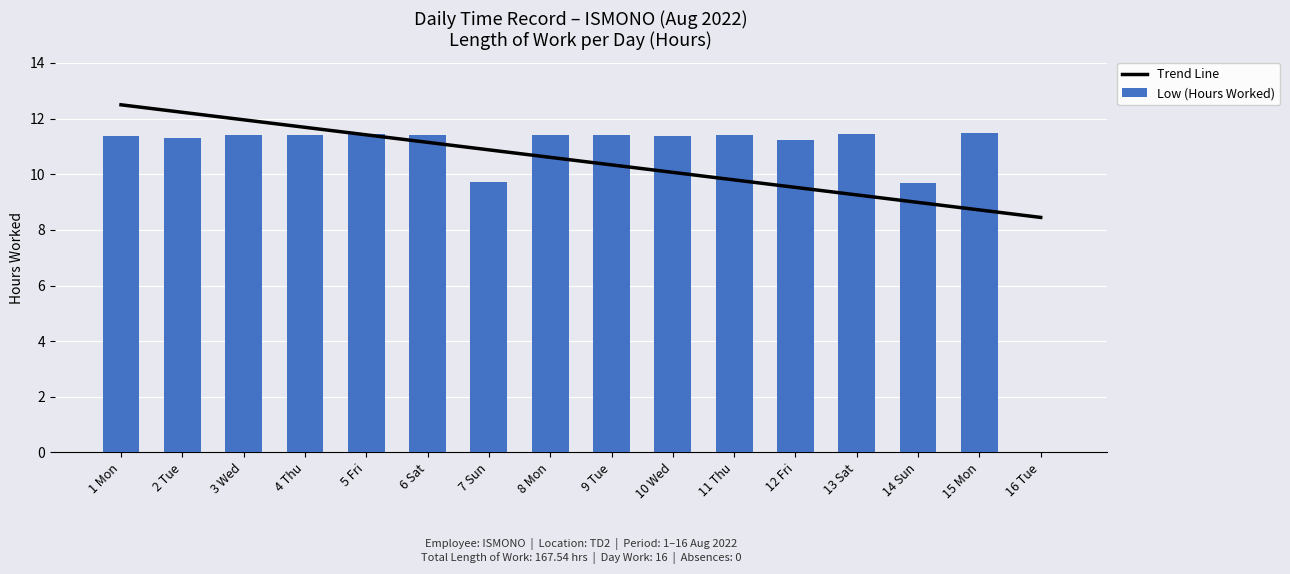

Is the value of Low (Hours Worked) at 9 Tue greater than the value of Trend Line at 3 Wed?

No